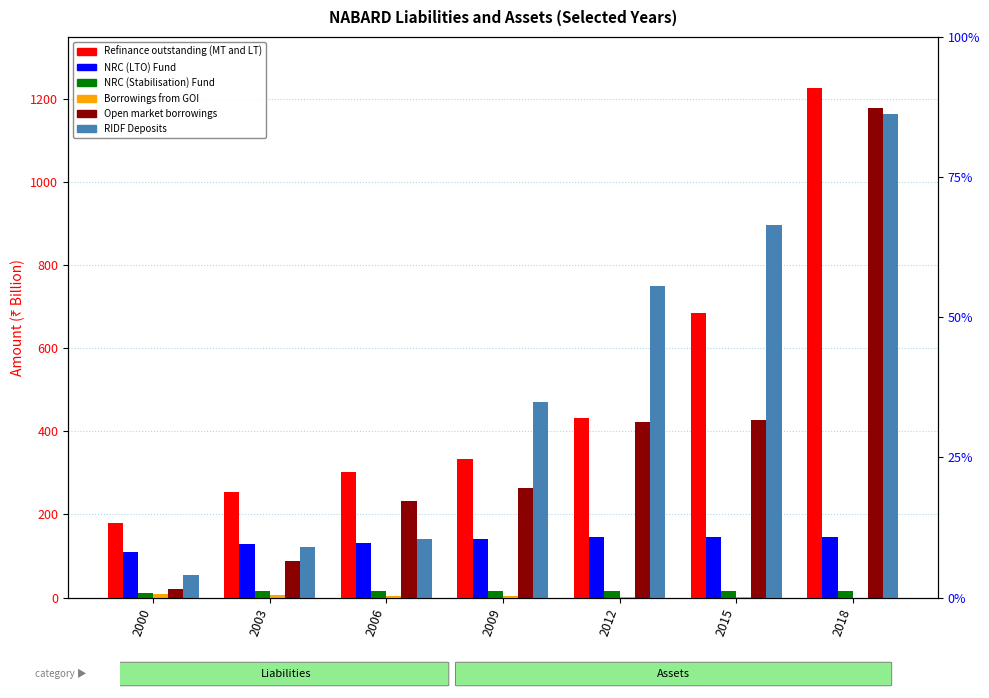

What is the sum of all Open market borrowings values?

2634.2